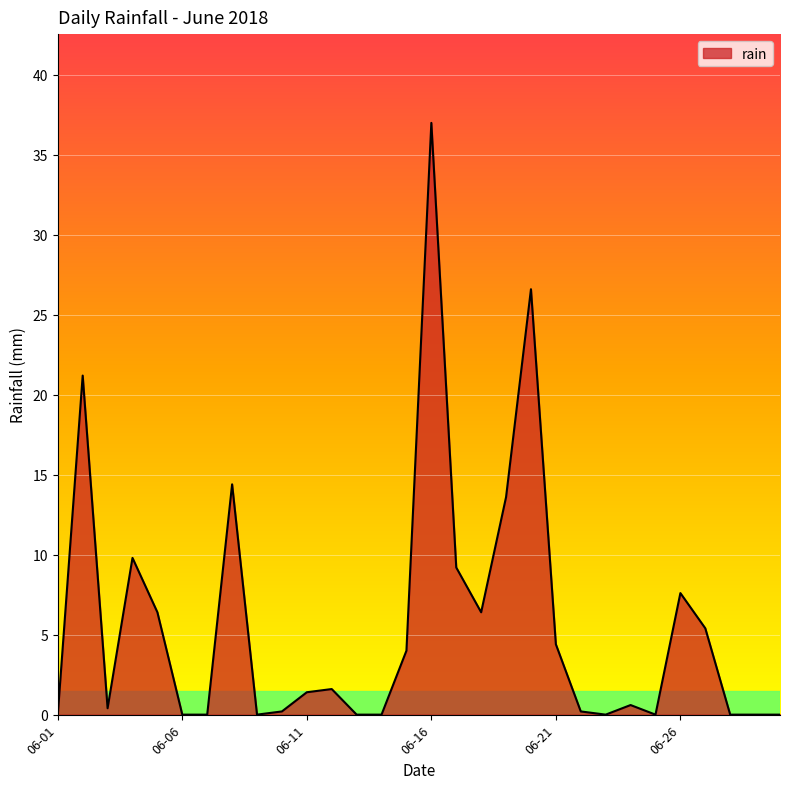

What is the maximum value shown in the chart?

37.0